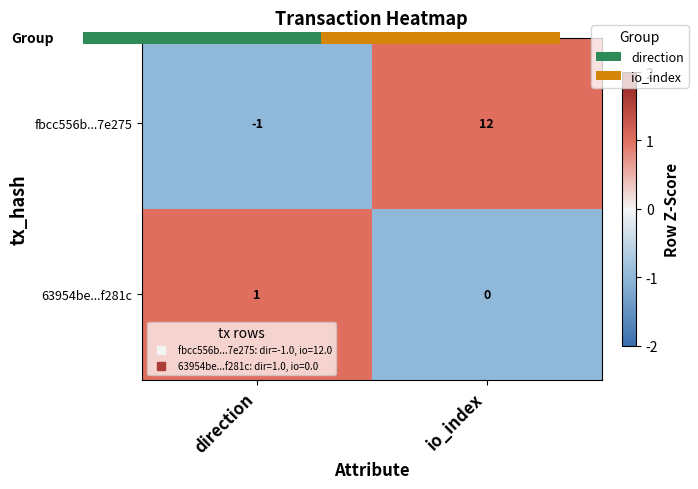

Which series changed the most between direction and io_index?

fbcc556b...7e275